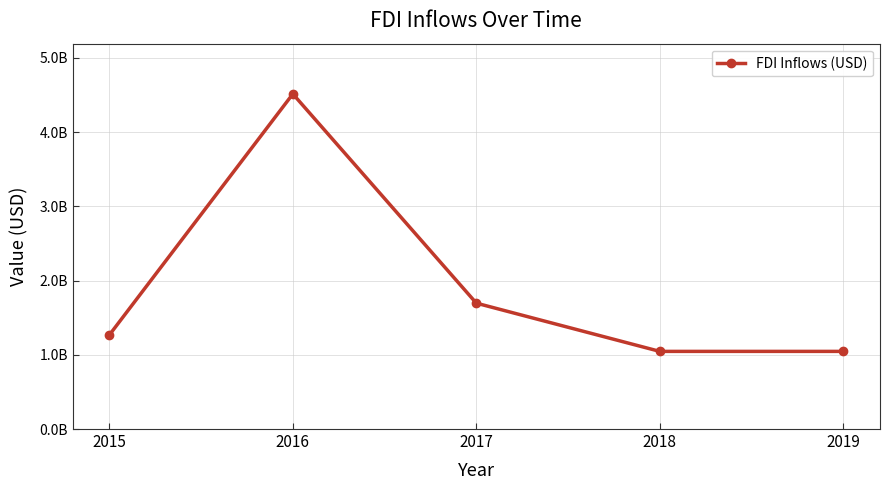

Does the chart have visible grid lines?

Yes